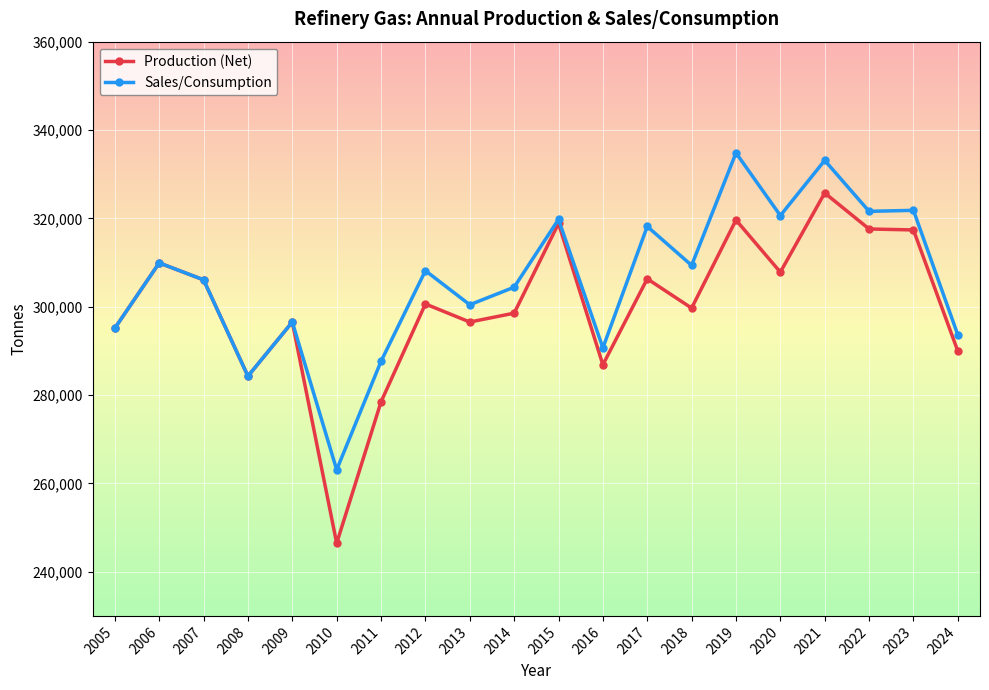

What is the value of the Production (Net) point at the 13th from the left?

306313